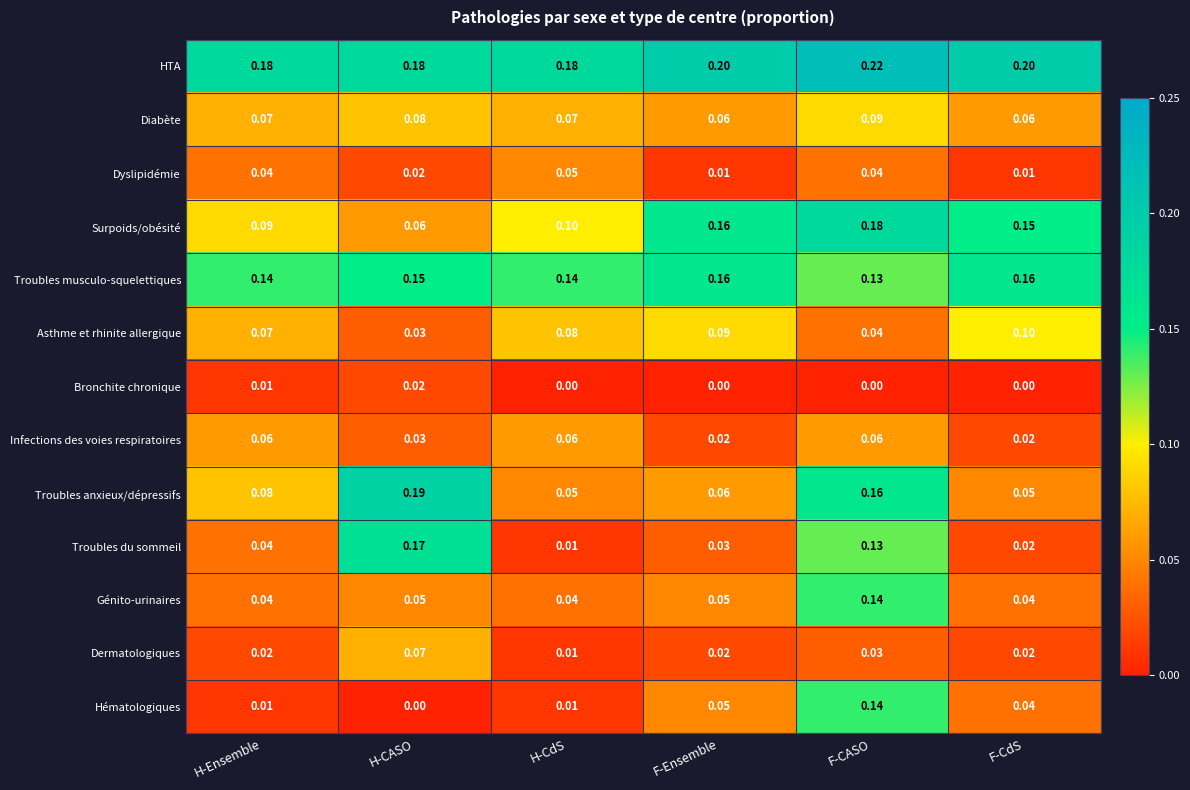

Which series has the largest range (max minus min)?

Troubles du sommeil